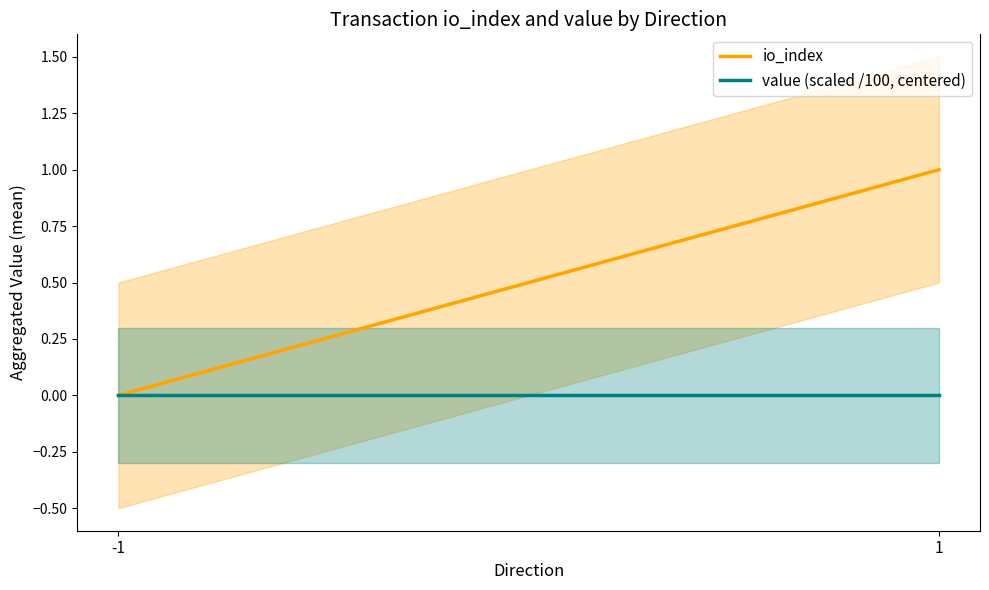

How many series are shown in this chart?

2